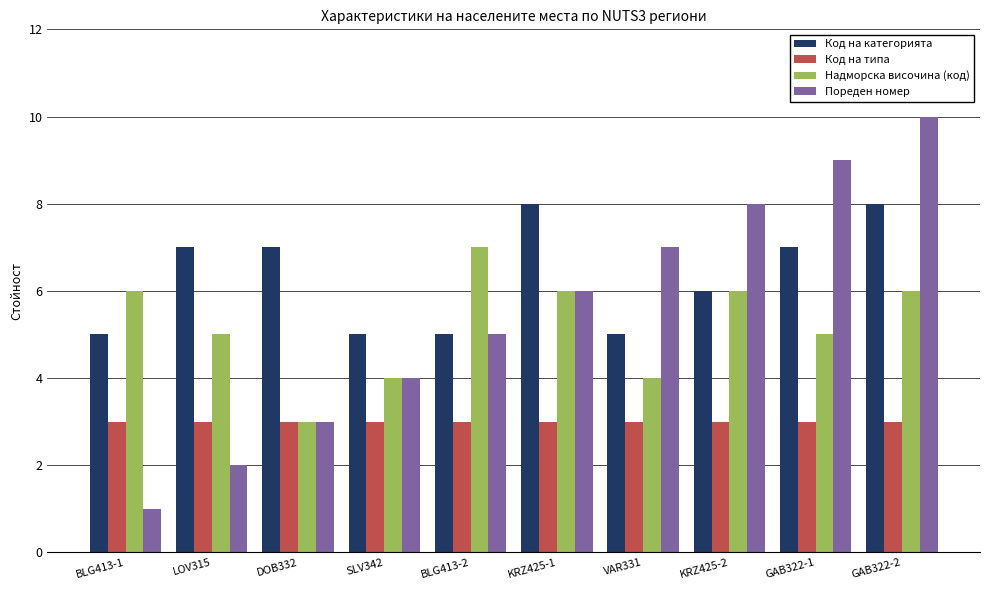

Which series changed the most between DOB332 and GAB322-1?

Пореден номер